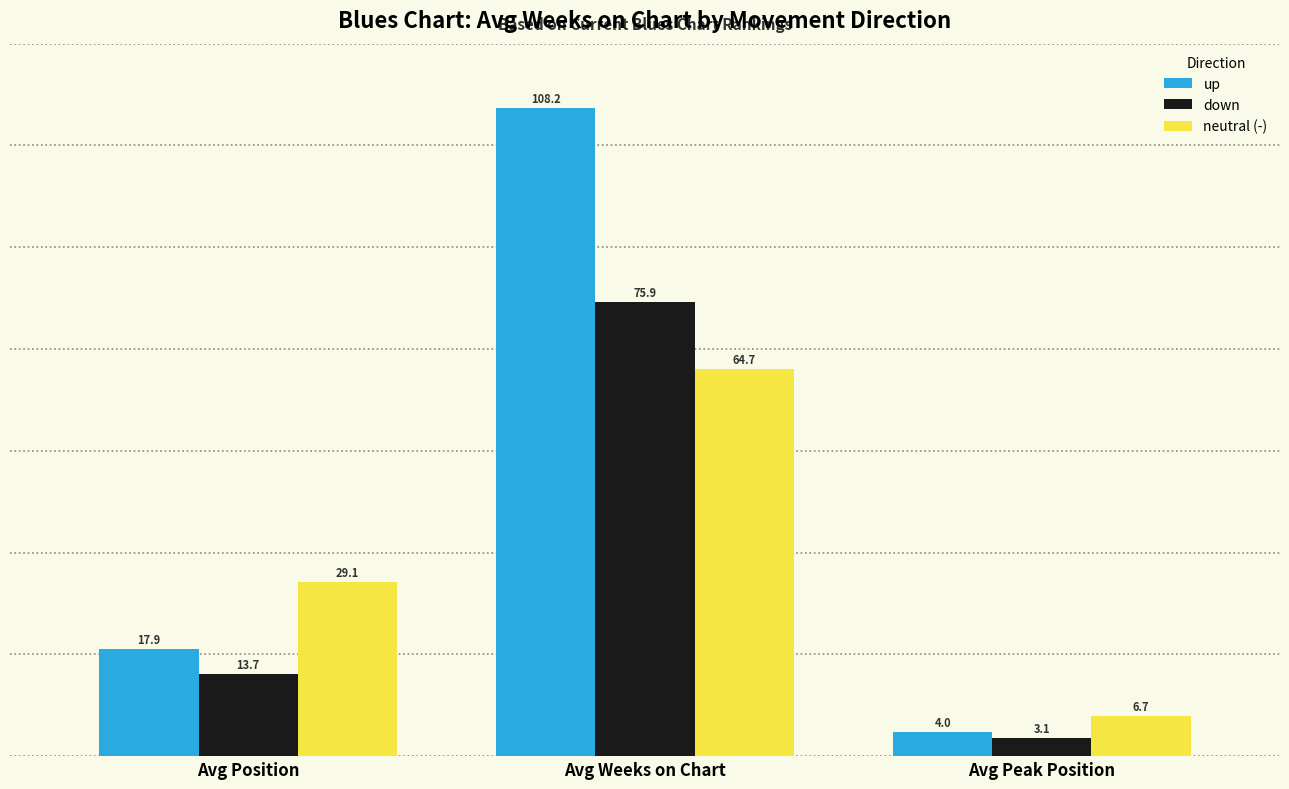

What is the label of the 3rd bar from the right?

Avg Position